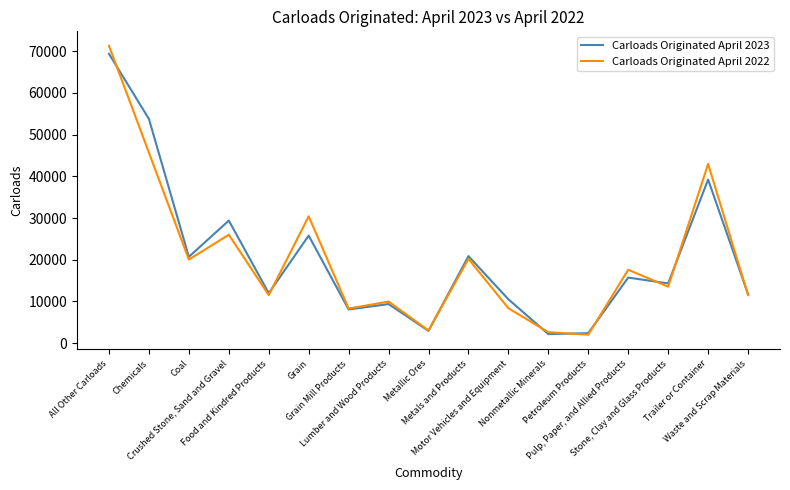

What is the maximum value shown in the chart?

71313